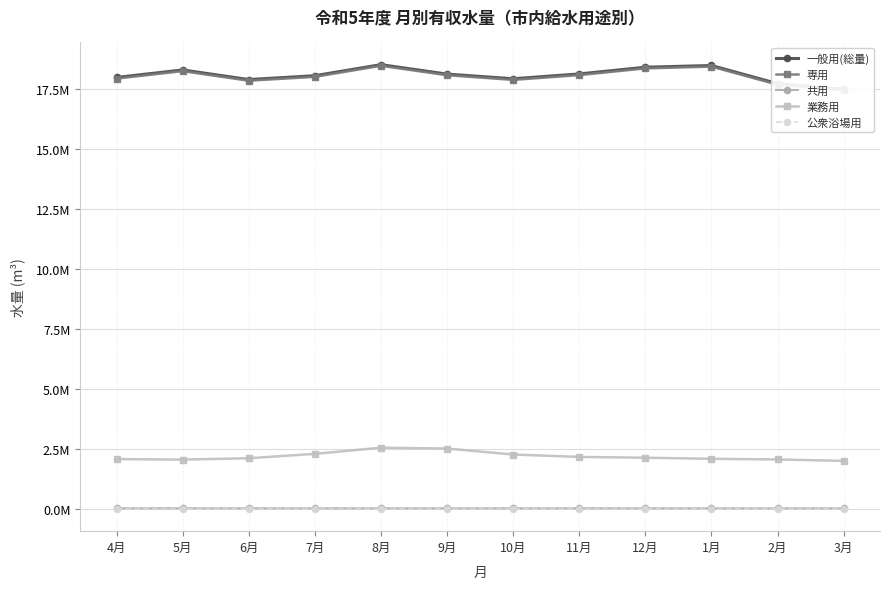

Between 9月 and 11月, which series saw the biggest shift?

業務用